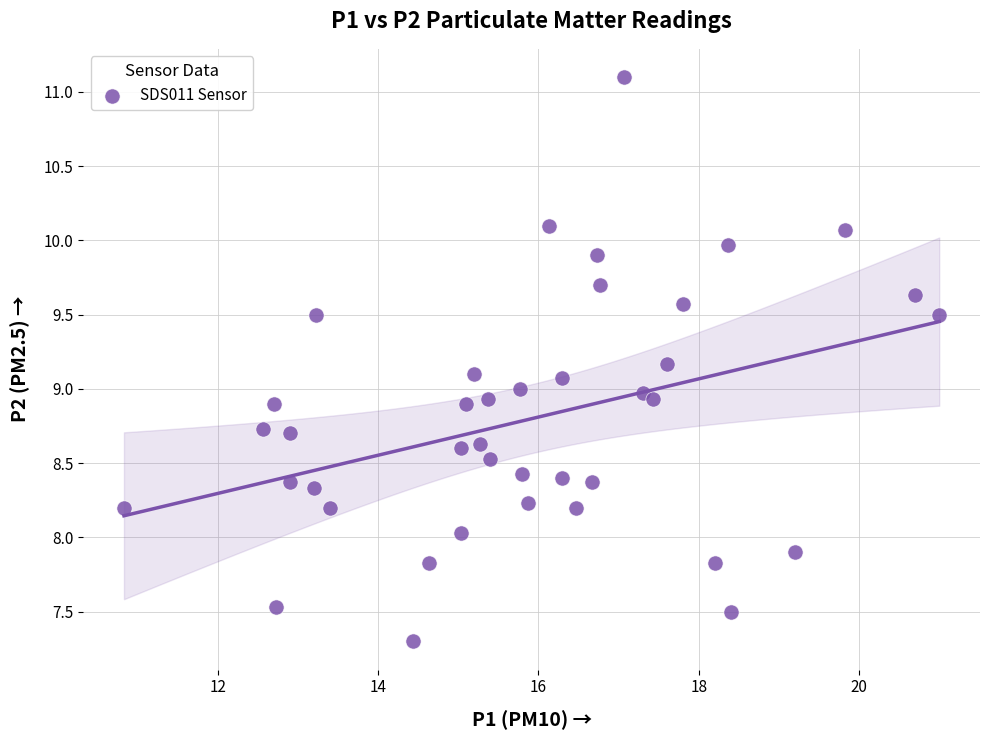

What is the range of X values (max minus min)?

10.2